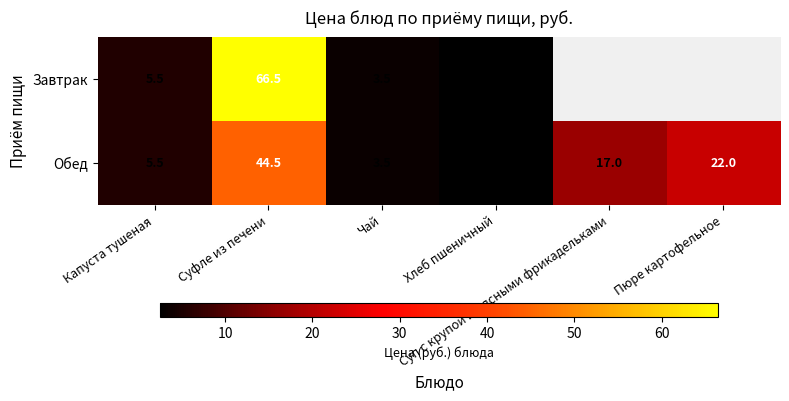

True or false: Обед has a value of 2.5 at Хлеб пшеничный.

True